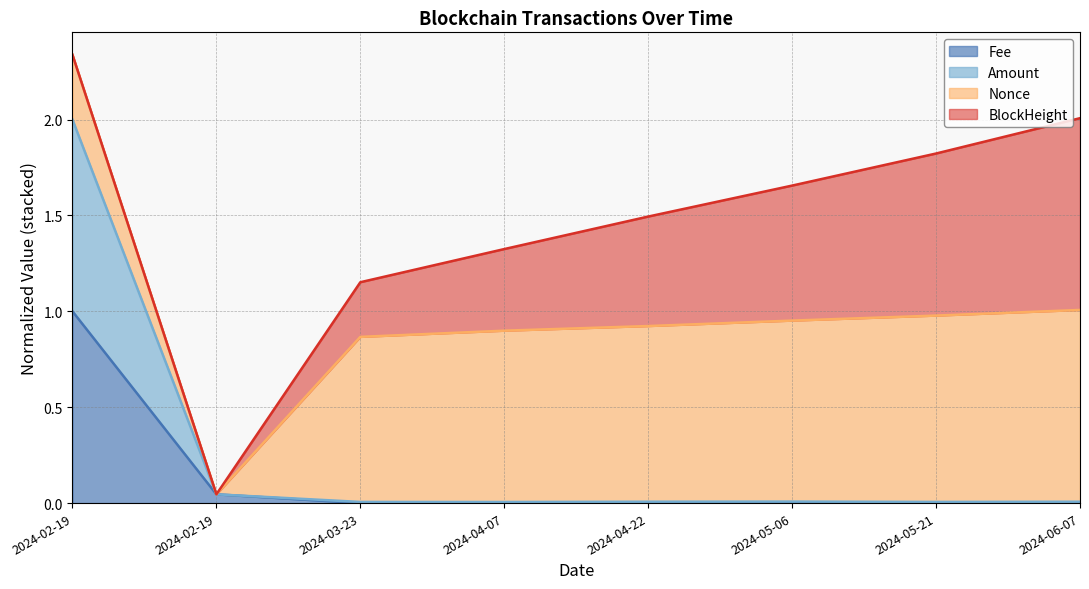

Does the chart display data point markers on the line(s)?

No